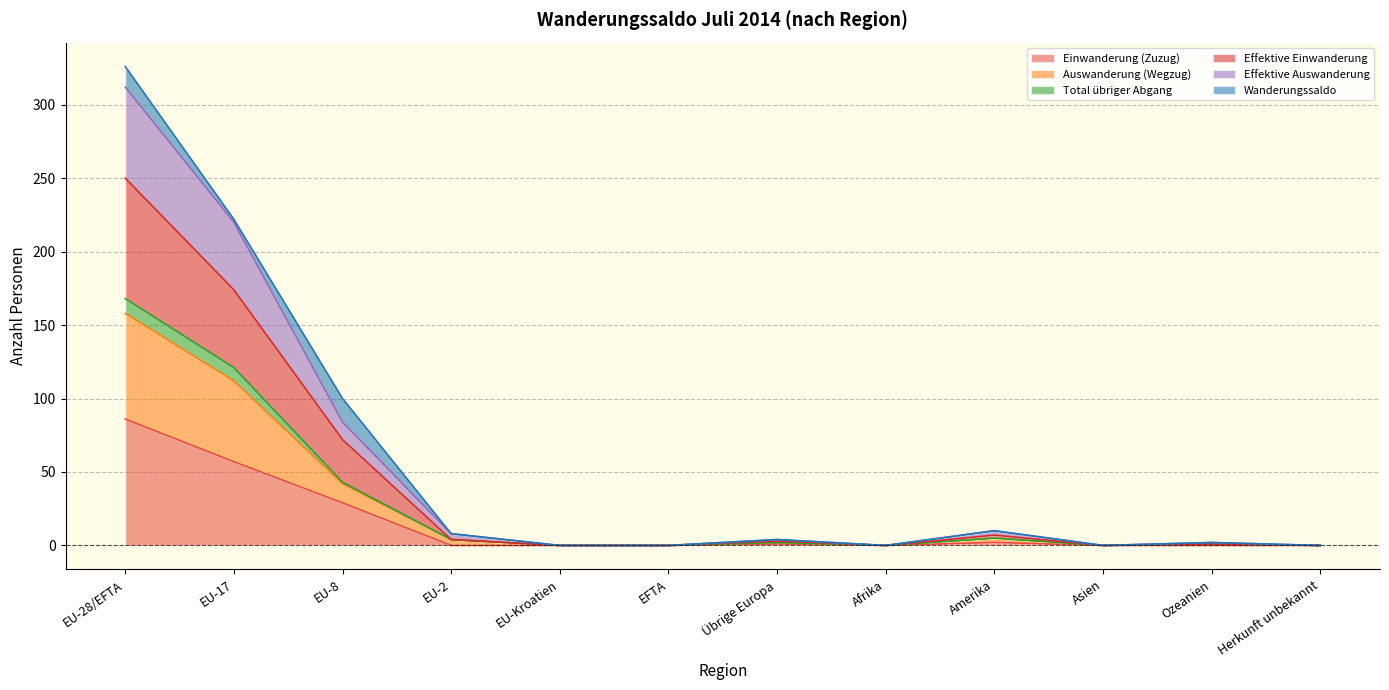

How many lines are shown in the chart?

6